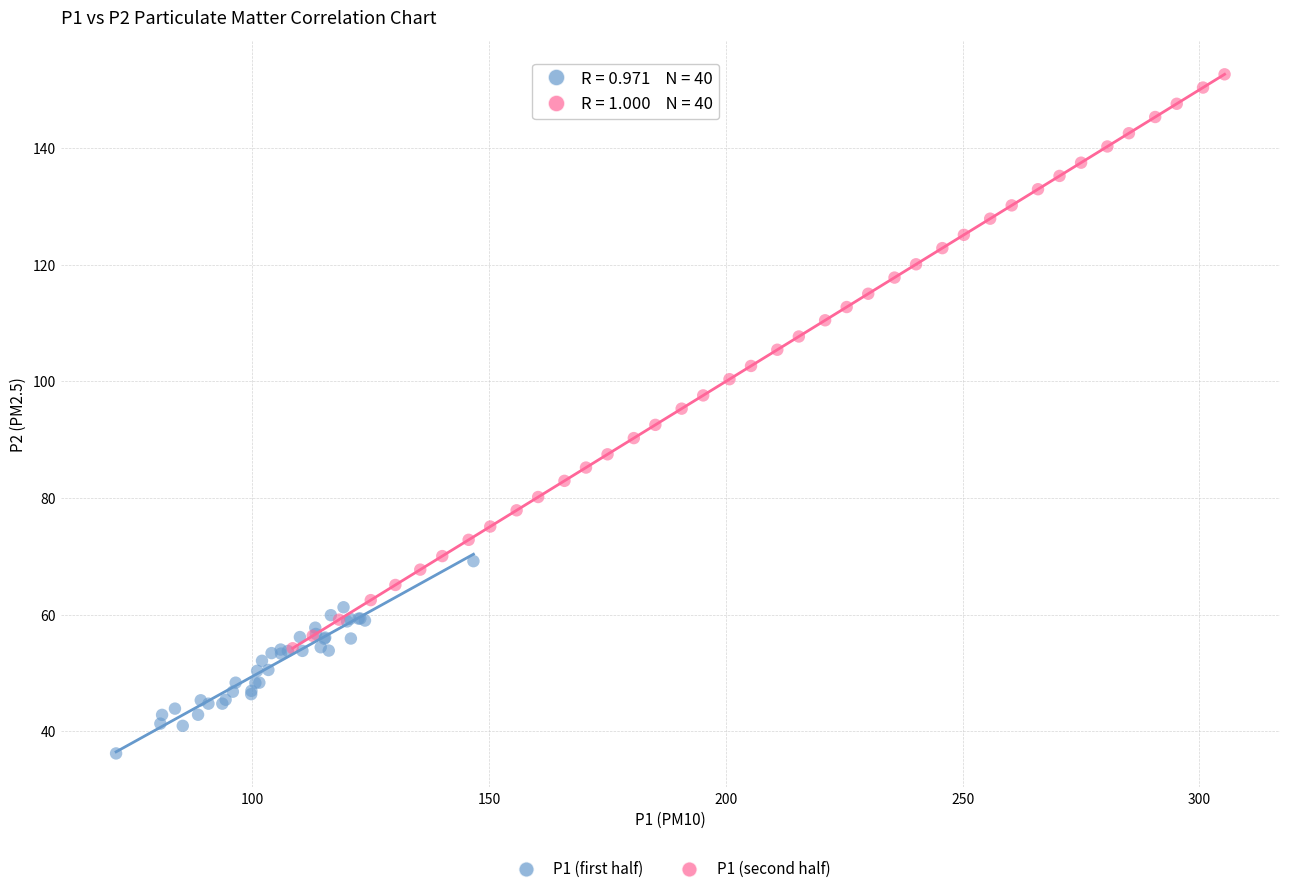

Which series reaches the minimum Y coordinate?

P1 (first half)